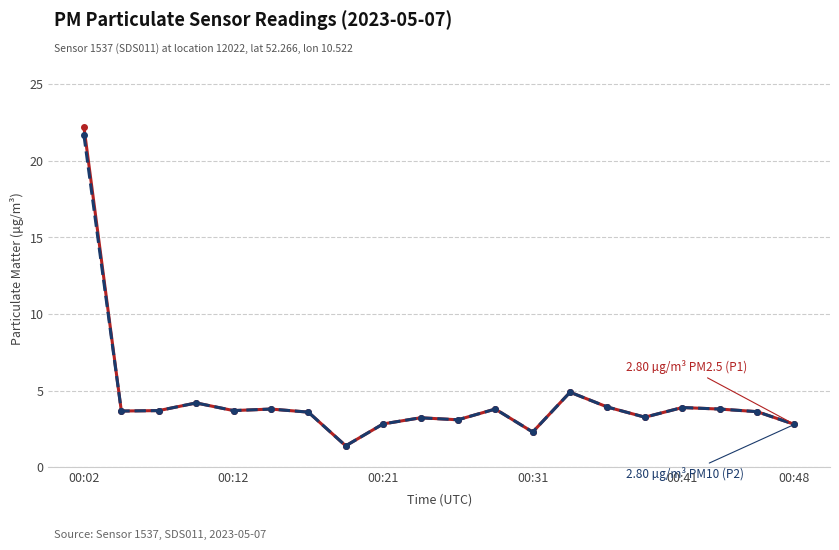

What is the greatest value displayed?

22.2